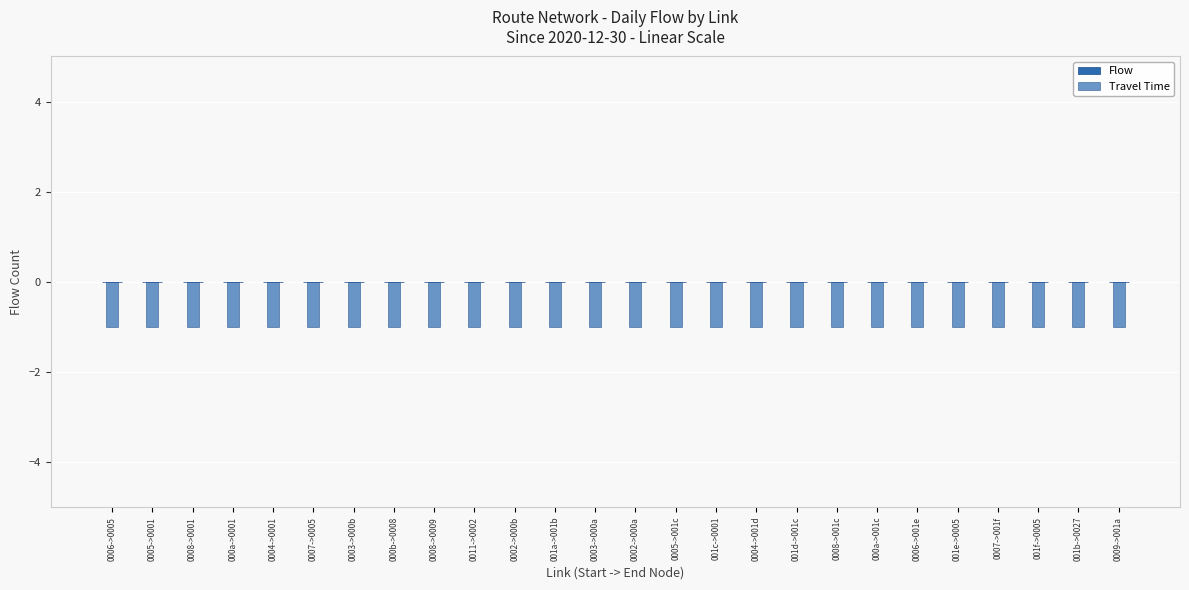

Which category has the highest value across all series?

0006->0005